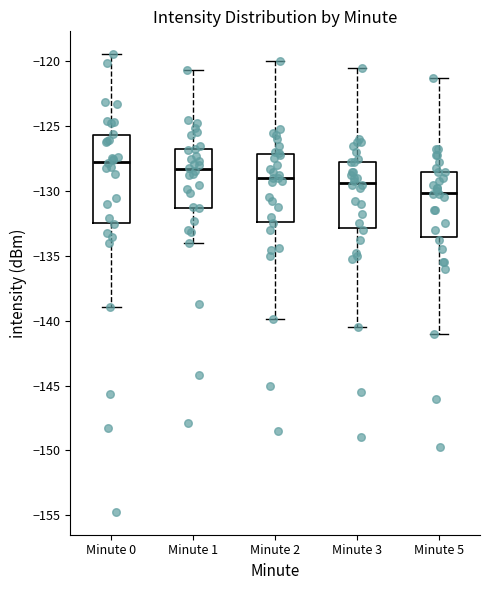

Where is the lower edge of the box for Minute 5 on the y-axis? The values are not printed on the chart, so give them approximately, as read against the axis.

-133.5